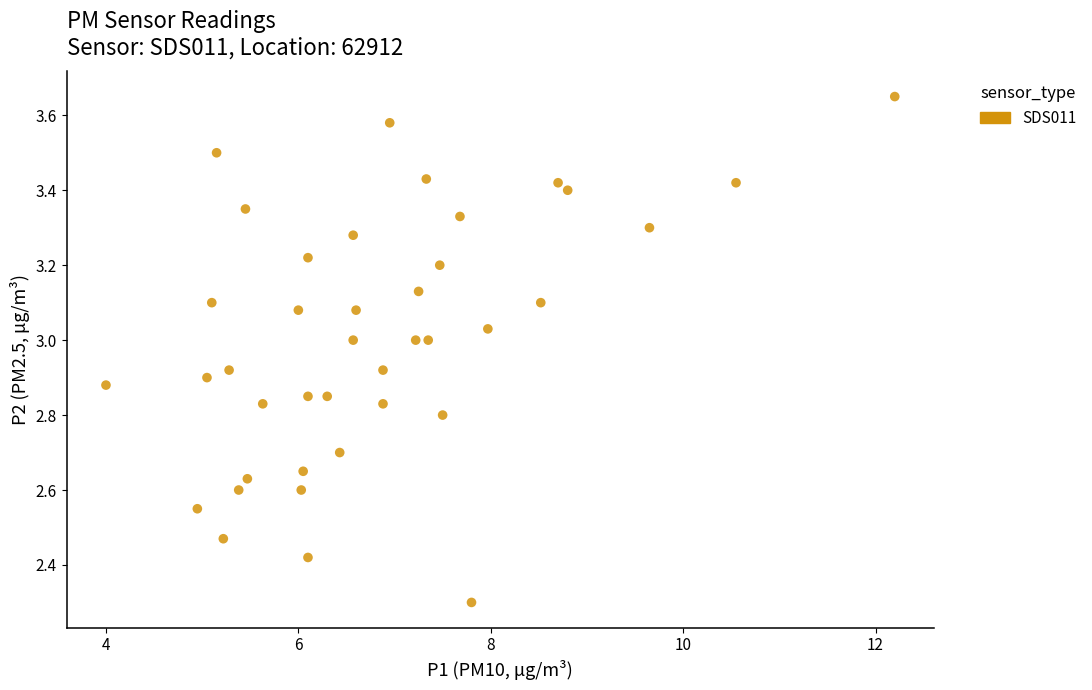

What is the range of X values (max minus min)?

8.2